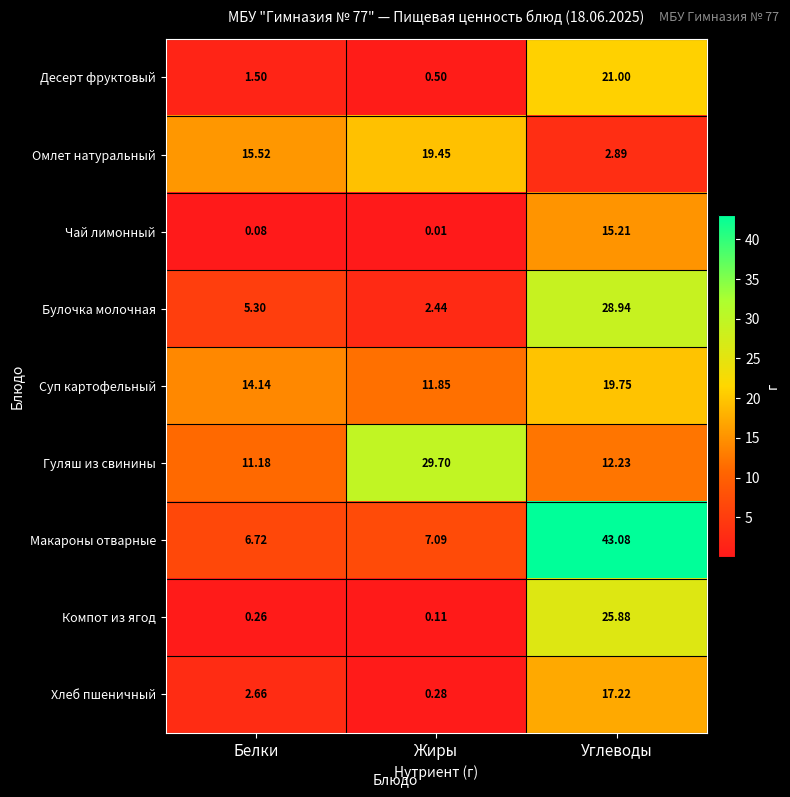

List the series in order of their peak value, highest first.

Макароны отварные, Гуляш из свинины, Булочка молочная, Компот из ягод, Десерт фруктовый, Суп картофельный, Омлет натуральный, Хлеб пшеничный, Чай лимонный